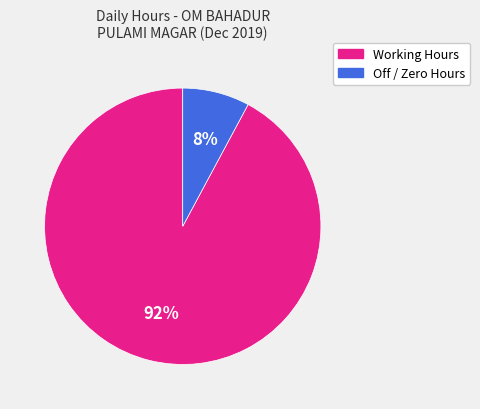

Is there a majority slice in this chart?

Yes